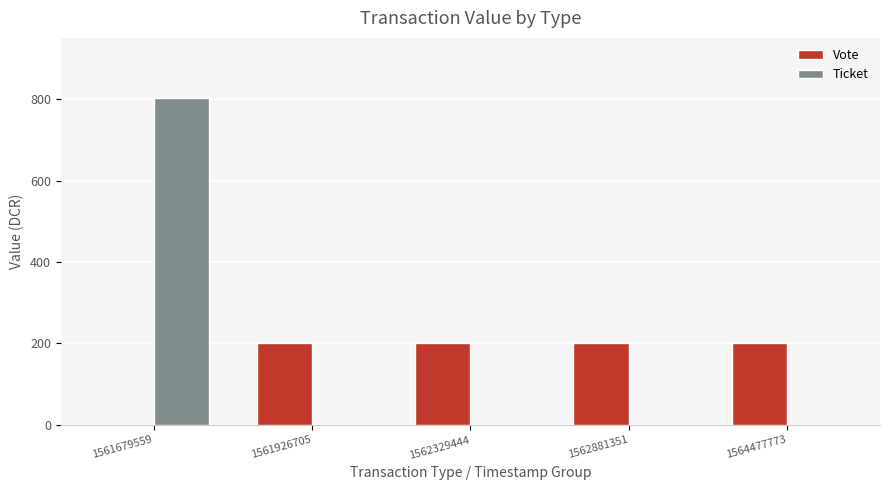

Reading left to right, what are all the values shown in this chart?

Vote: 1561679559=0.0	1561926705=200.7	1562329444=200.7	1562881351=200.7	1564477773=200.7
Ticket: 1561679559=802.7	1561926705=0.0	1562329444=0.0	1562881351=0.0	1564477773=0.0